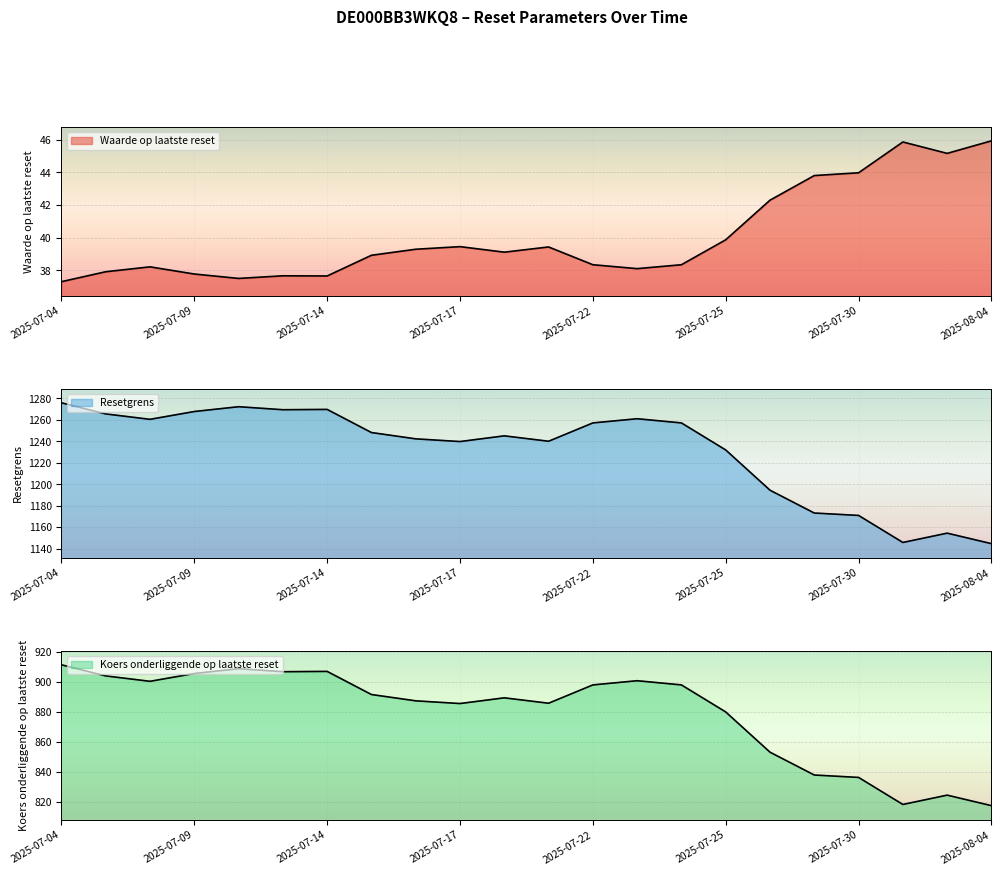

True or false: Waarde op laatste reset and Koers onderliggende op laatste reset intersect in this chart.

False